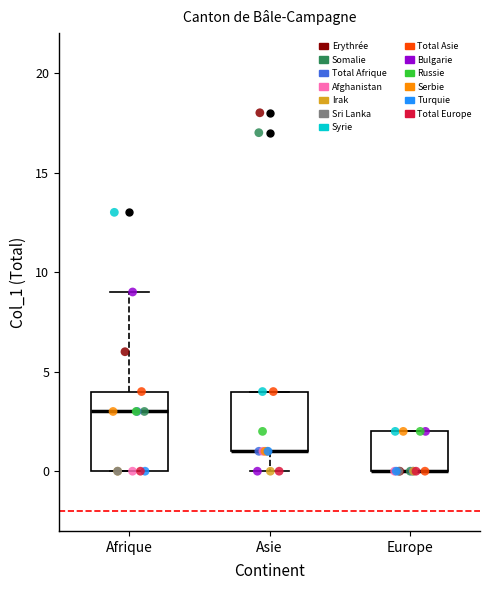

Which box is the tallest, from its lower edge to its upper edge?

Afrique